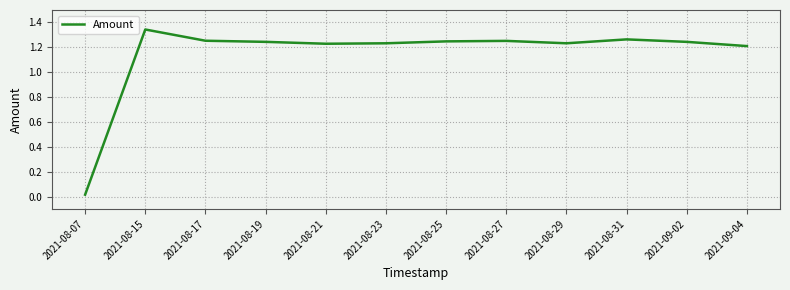

Count the number of values greater than 1.

11